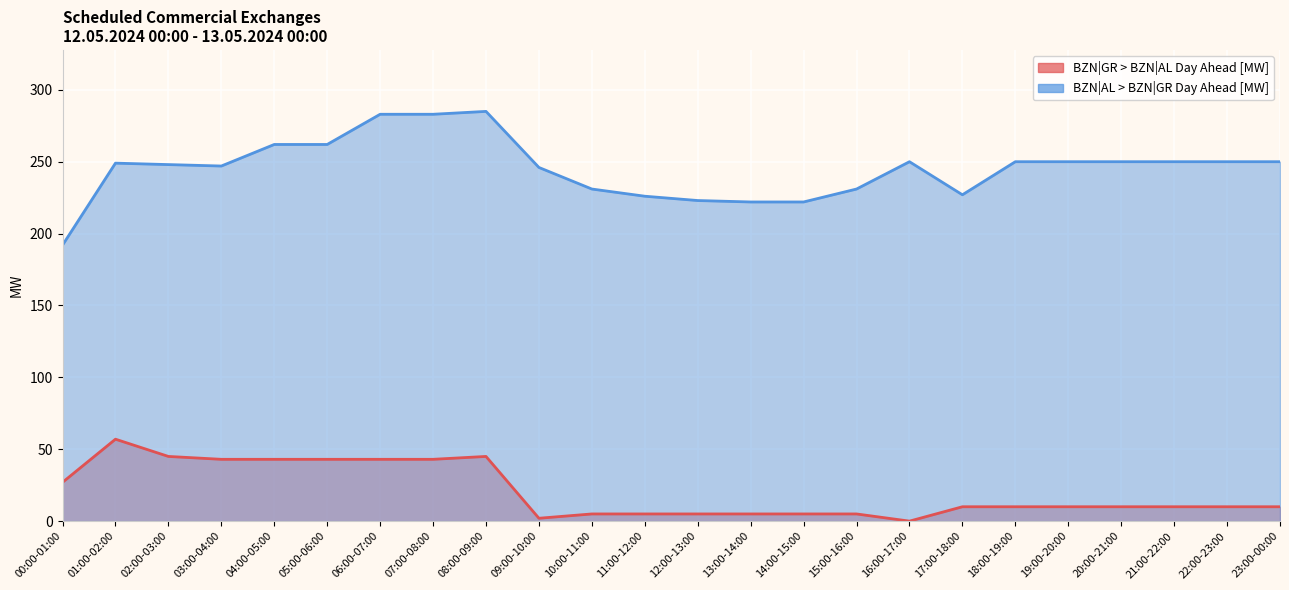

What are all the series names shown in the legend?

BZN|GR > BZN|AL Day Ahead [MW], BZN|AL > BZN|GR Day Ahead [MW]